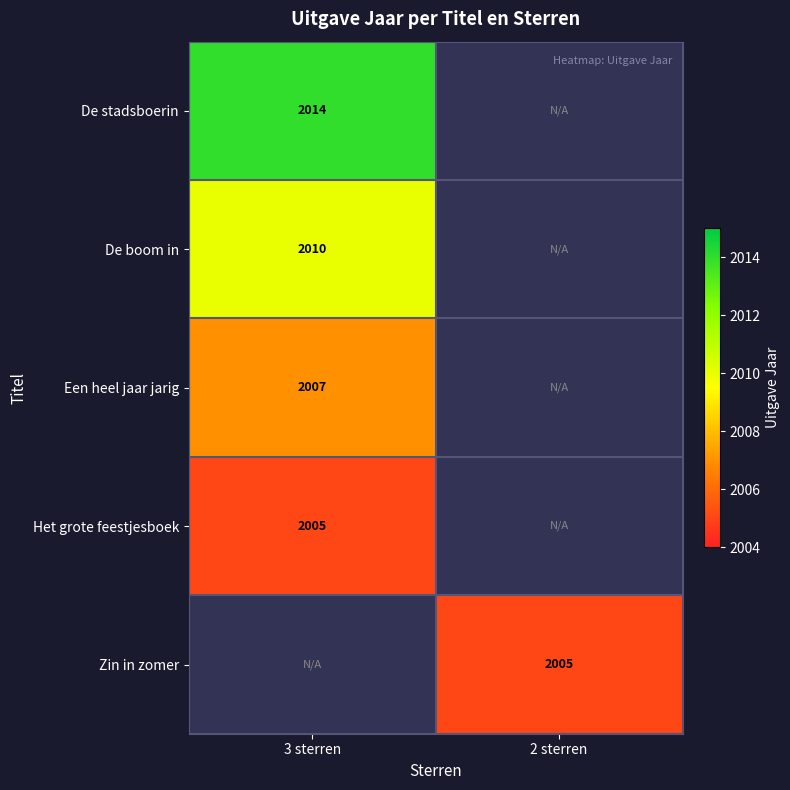

The De boom in series shows 2010 at 3 sterren. True or false?

True